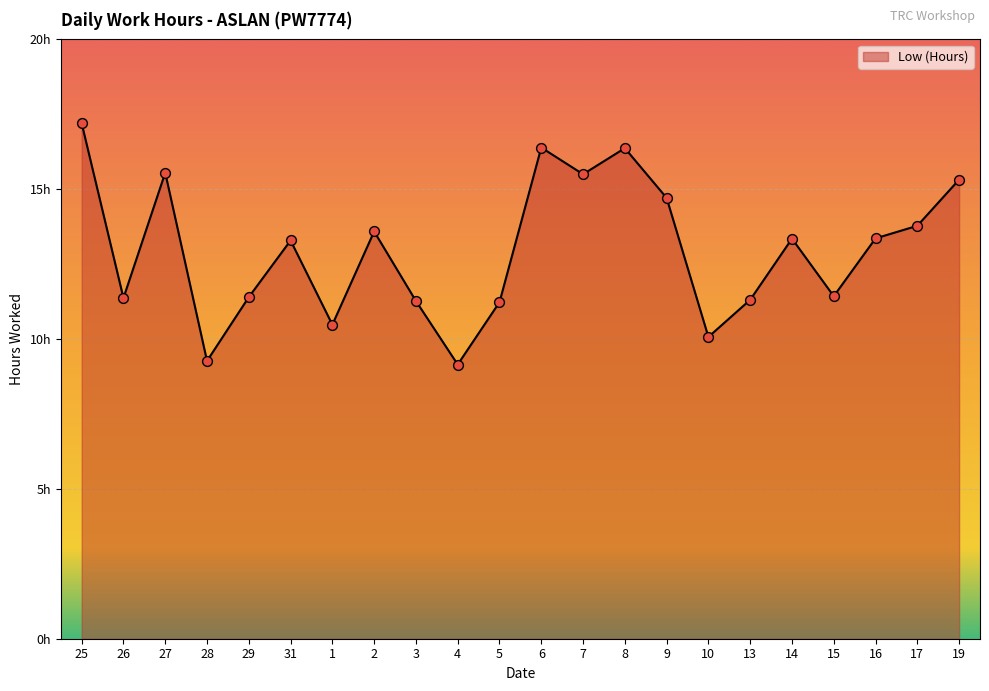

Which has a higher value, 3 or 14?

14